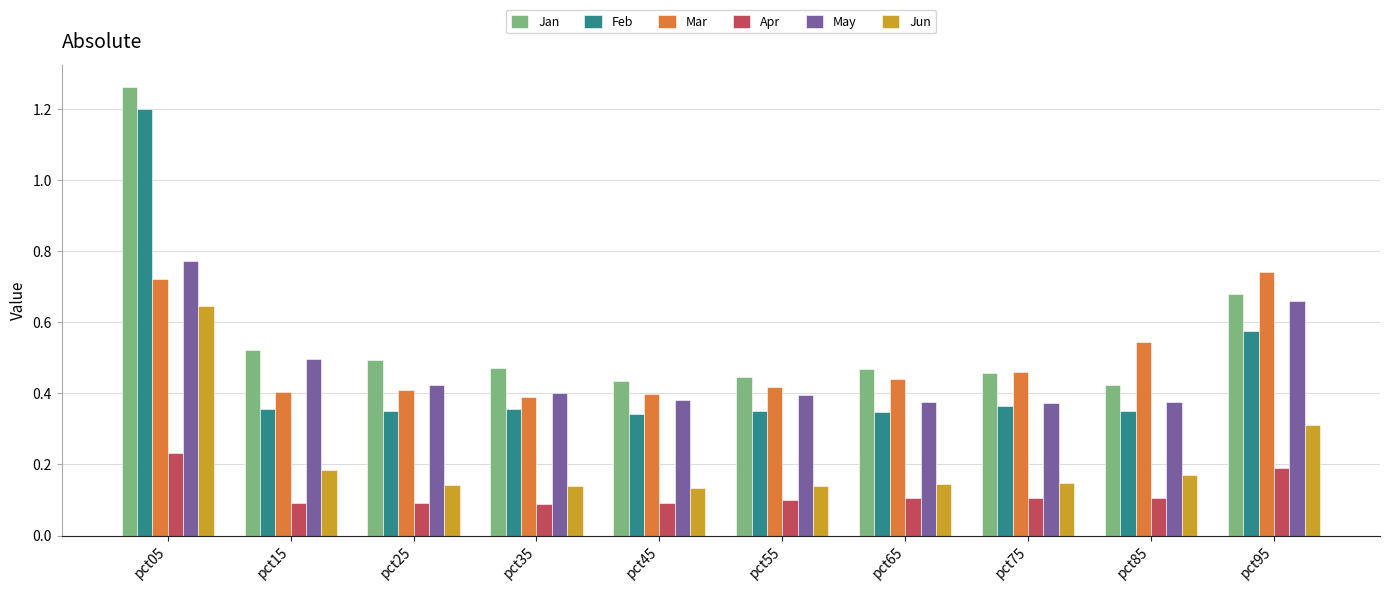

Which series changed the most between pct05 and pct15?

Feb